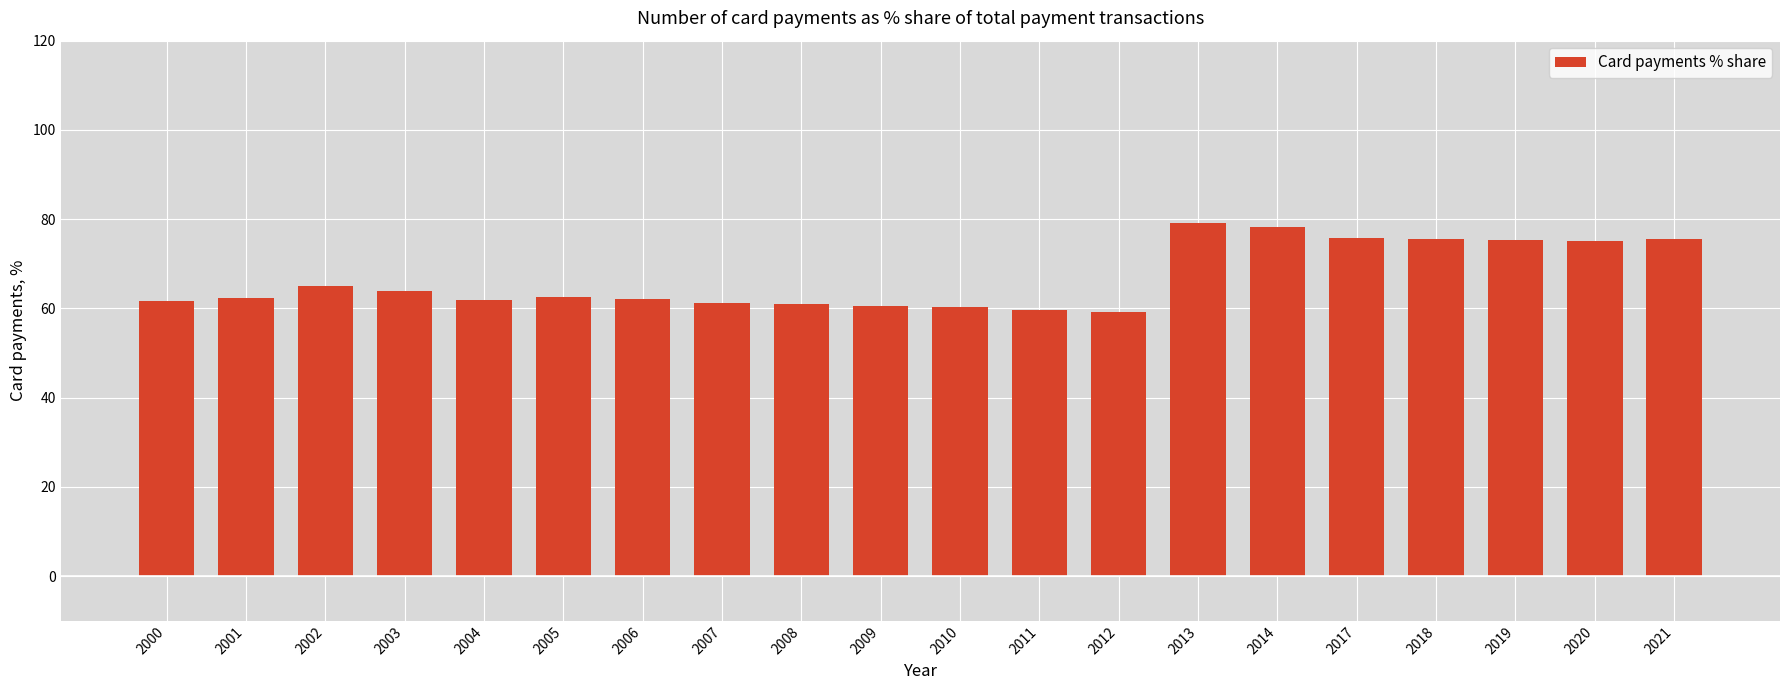

What is the value of the 17th bar from the left?

75.6